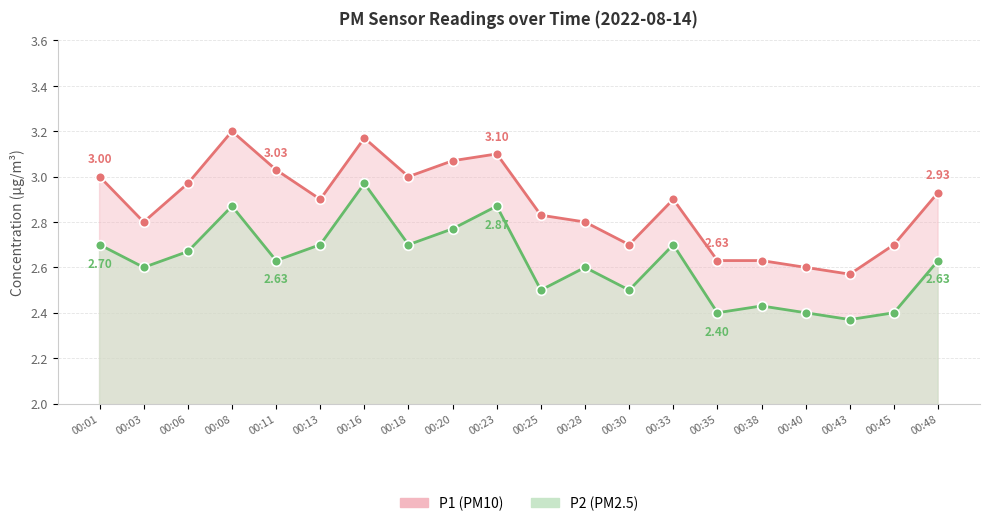

True or false: P1 has a value of 1.8 at 00:30.

False